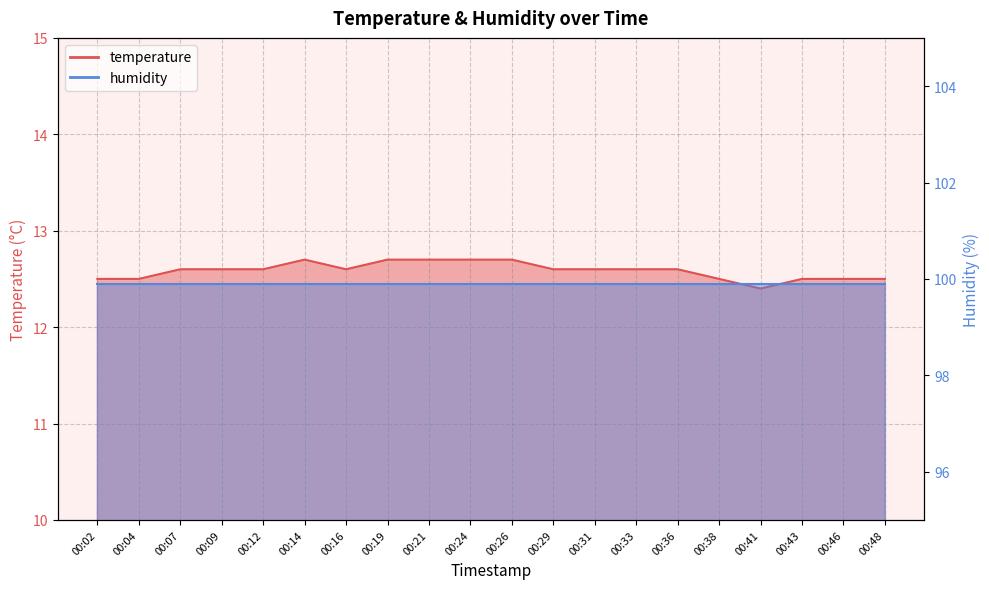

Reading right to left, extract all data points from this chart.

00:48=12.5	00:46=12.5	00:43=12.5	00:41=12.4	00:38=12.5	00:36=12.6	00:33=12.6	00:31=12.6	00:29=12.6	00:26=12.7	00:24=12.7	00:21=12.7	00:19=12.7	00:16=12.6	00:14=12.7	00:12=12.6	00:09=12.6	00:07=12.6	00:04=12.5	00:02=12.5